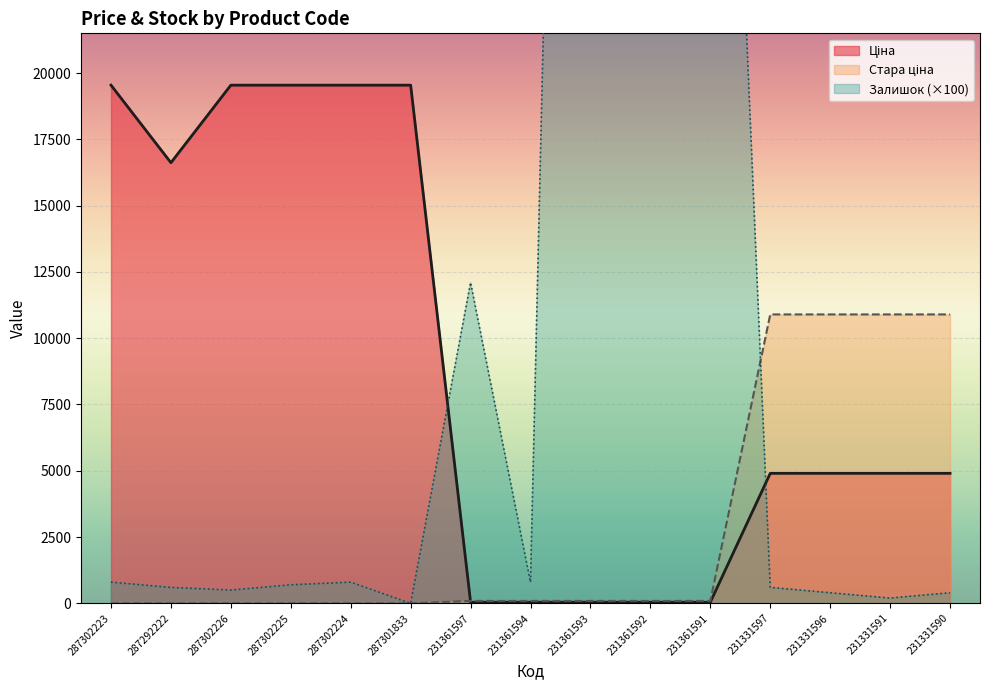

What is the minimum value for Ціна?

41.5